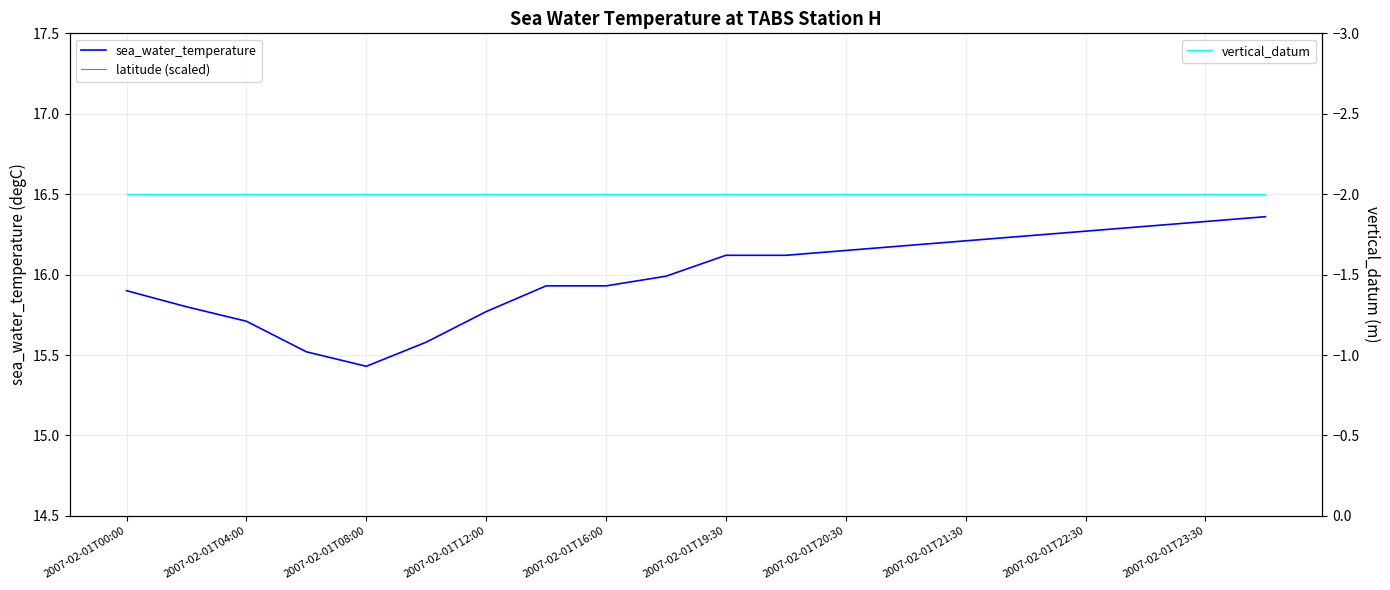

Which category has the lowest value in the sea_water_temperature series?

2007-02-01T08:00